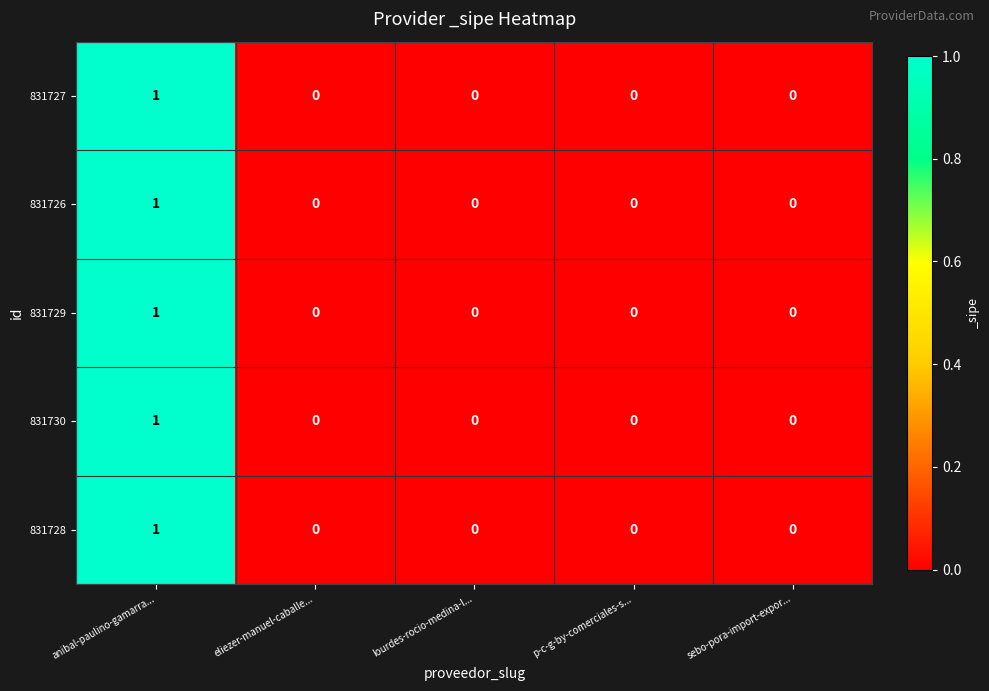

At which category does the chart reach its peak across all series?

anibal-paulino-gamarra...